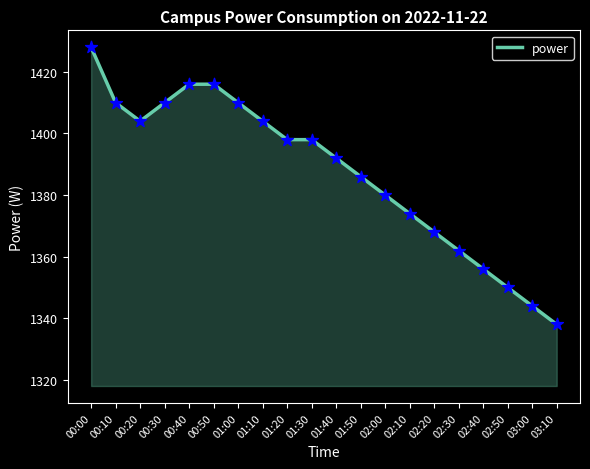

Approximately how many times larger is the value at 01:20 compared to 00:00?

1.0